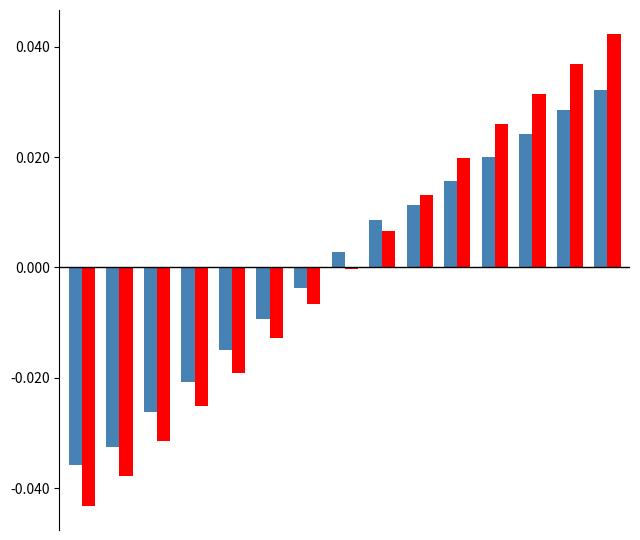

Count the number of data series in this chart.

2